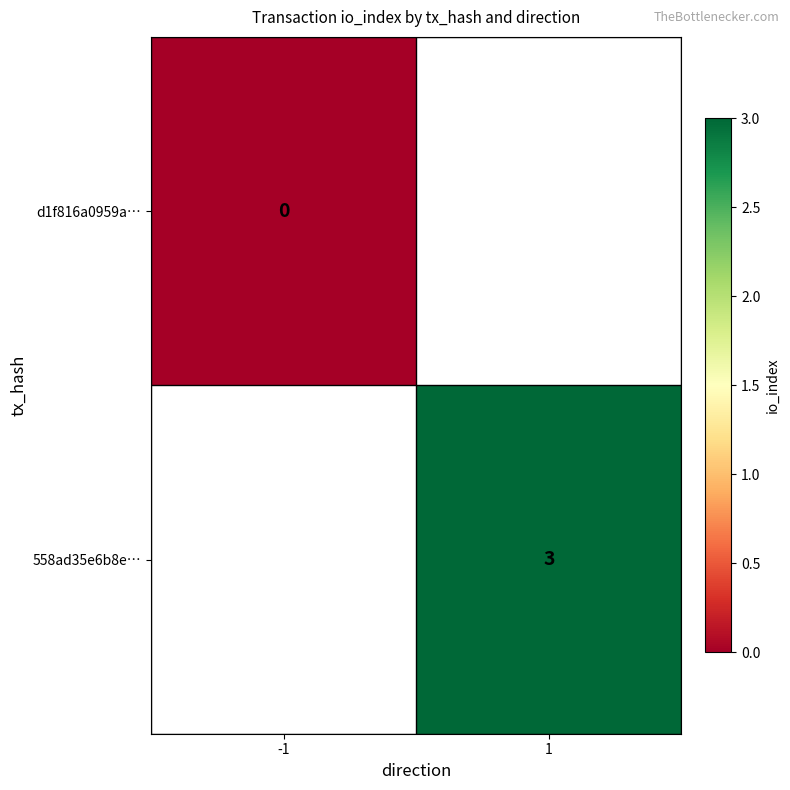

Which has a higher value, -1 or 1?

1